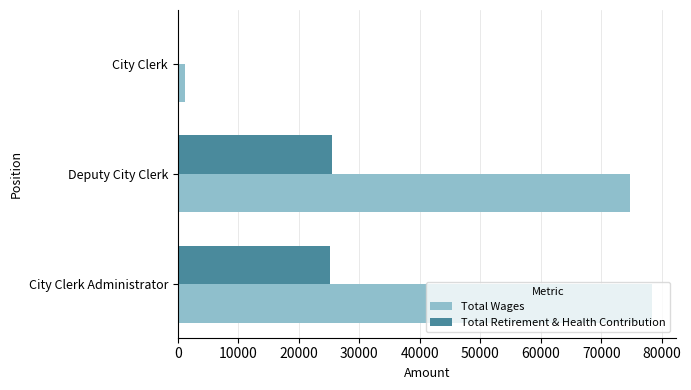

Between City Clerk Administrator and City Clerk, which series saw the biggest shift?

Total Wages